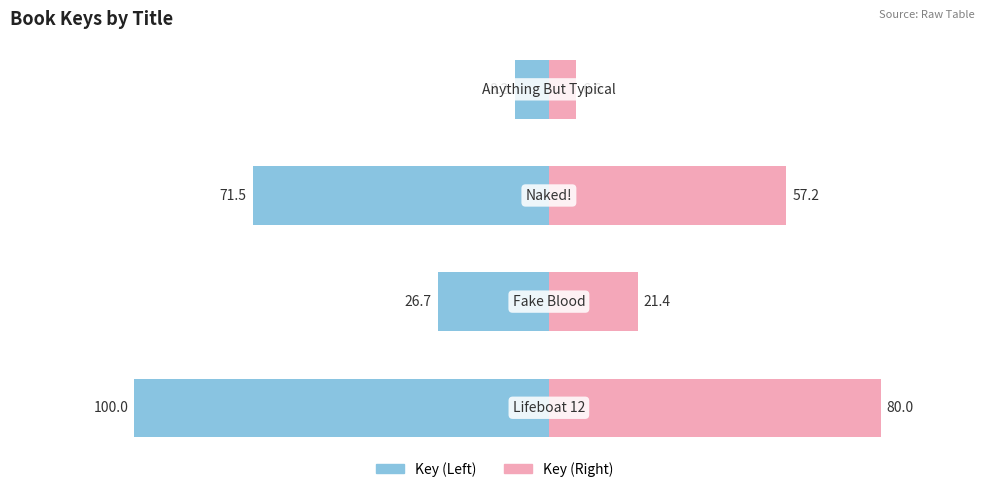

What are all the series names shown in the legend?

Key (Left), Key (Right)